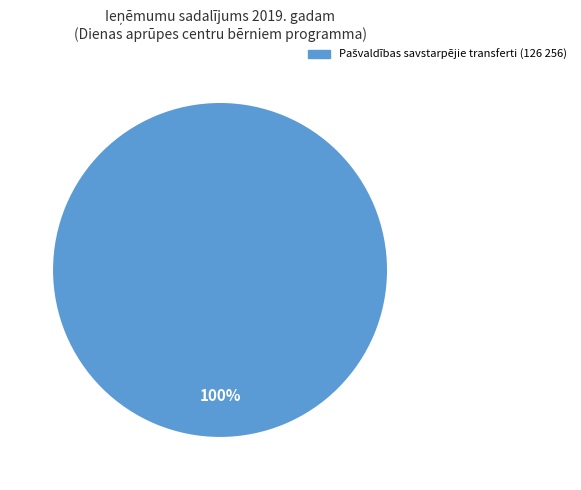

How many segments does this pie chart have?

1